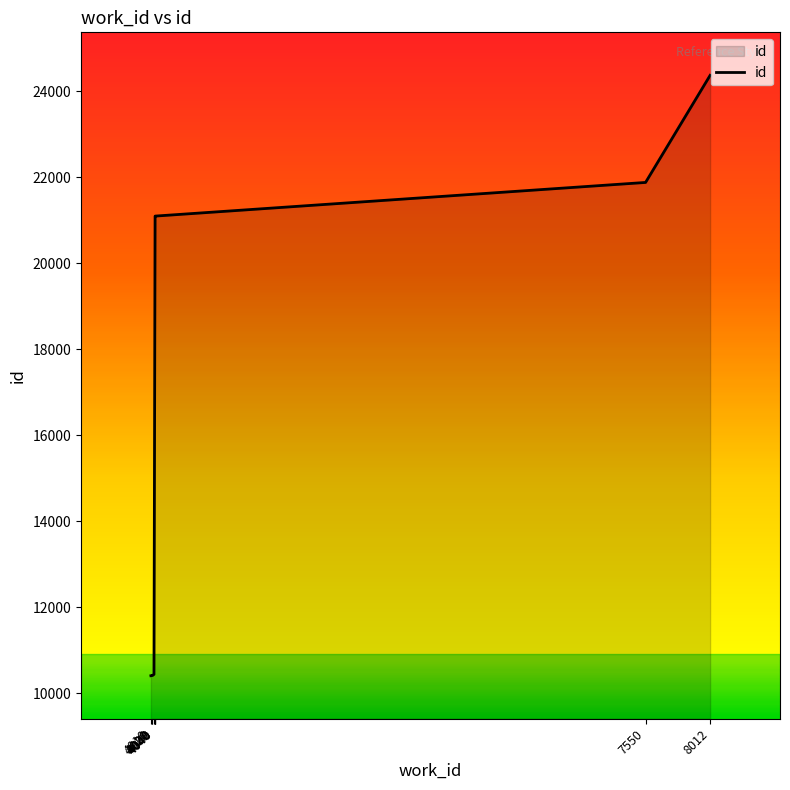

Read the value at 4020.

10412